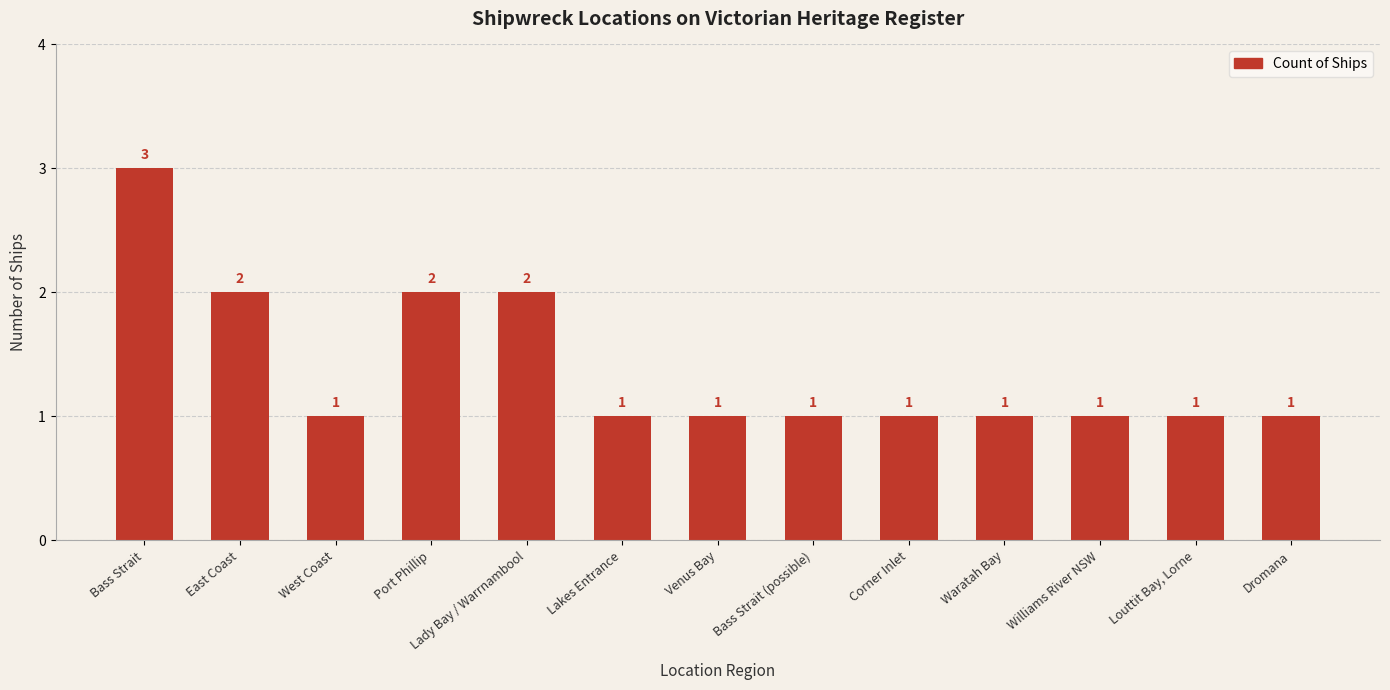

What value does the data have at Louttit Bay, Lorne?

1